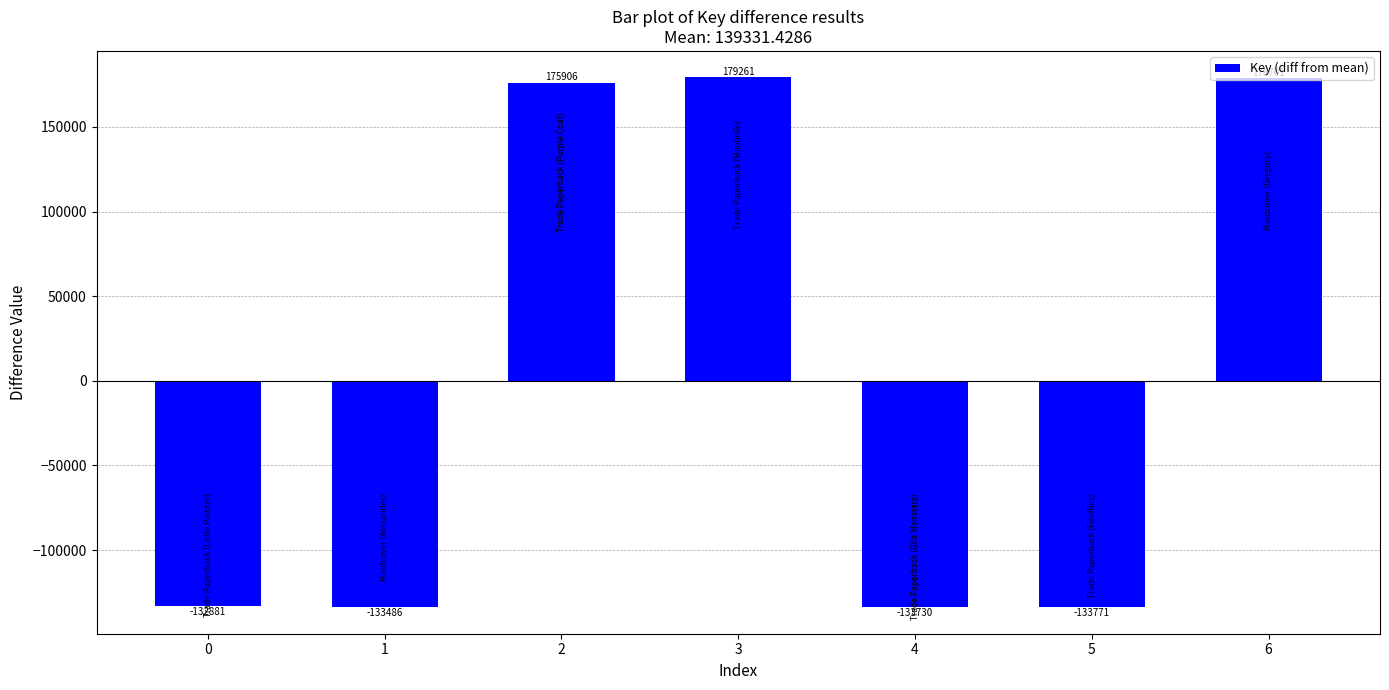

At which label does the data first exceed -132881?

2